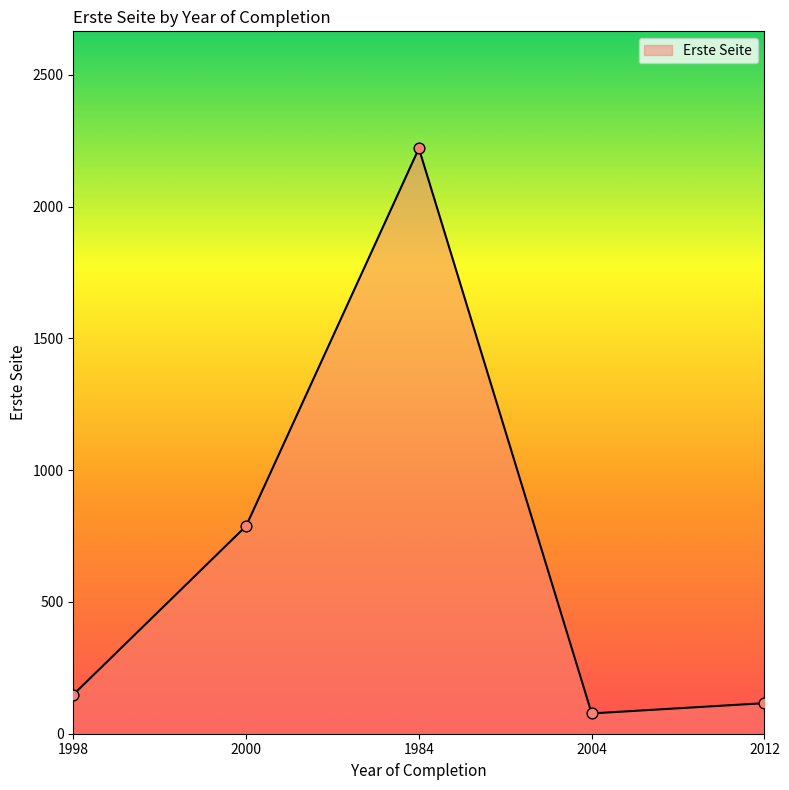

What is the change in value from 1998 to 2012?

-32